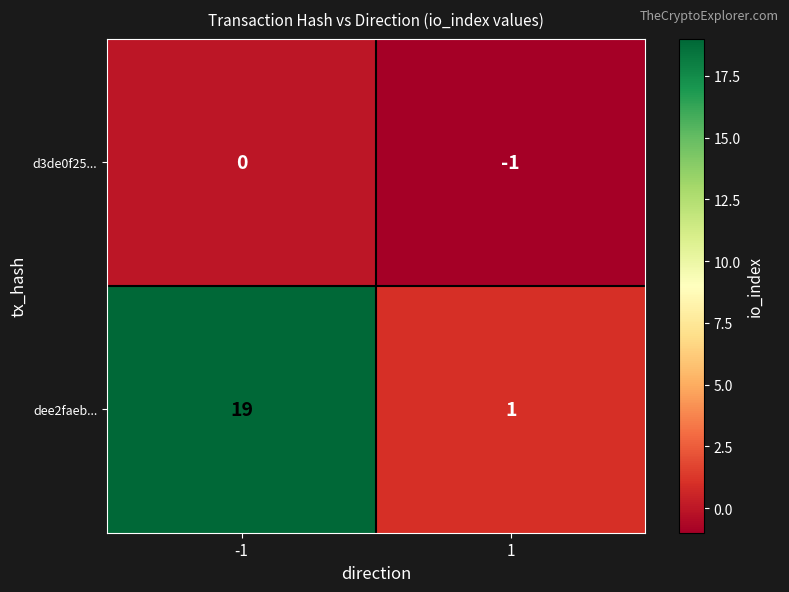

The value of dee2faeb... at -1 is 12. True or false?

False